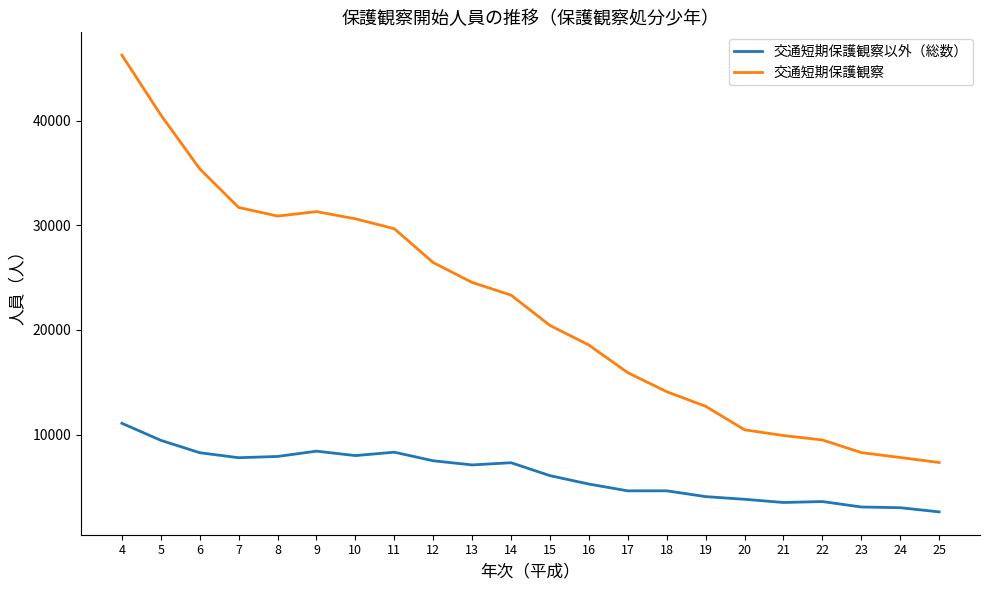

What is the difference between the 交通短期保護観察以外（総数） values at 21 and 10?

4485